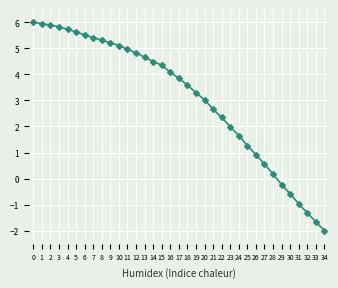

What is the maximum value shown in the chart?

6.0